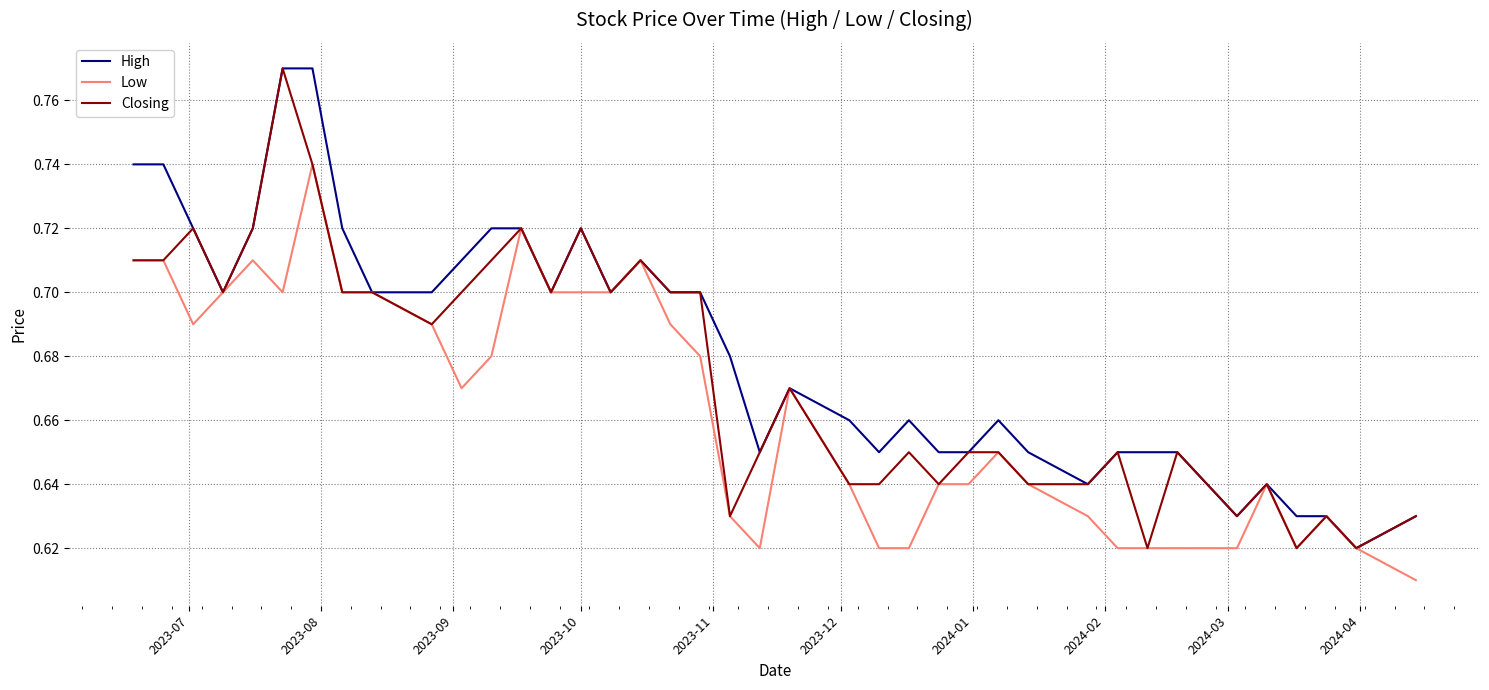

Which series has the largest total across all categories?

High